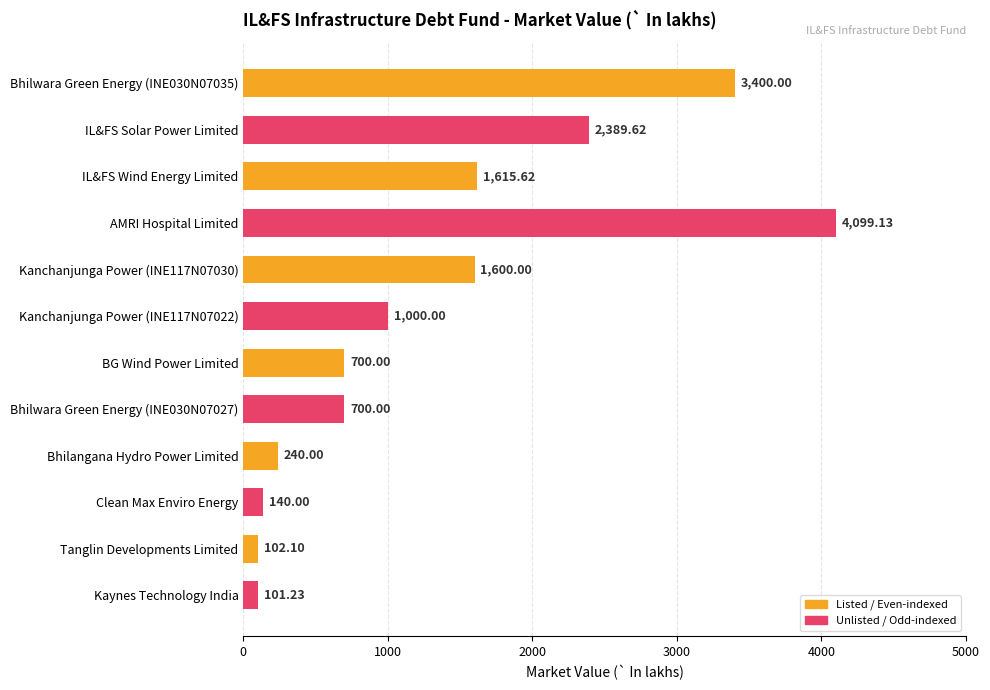

What is the difference between the second highest and minimum values?

3298.8